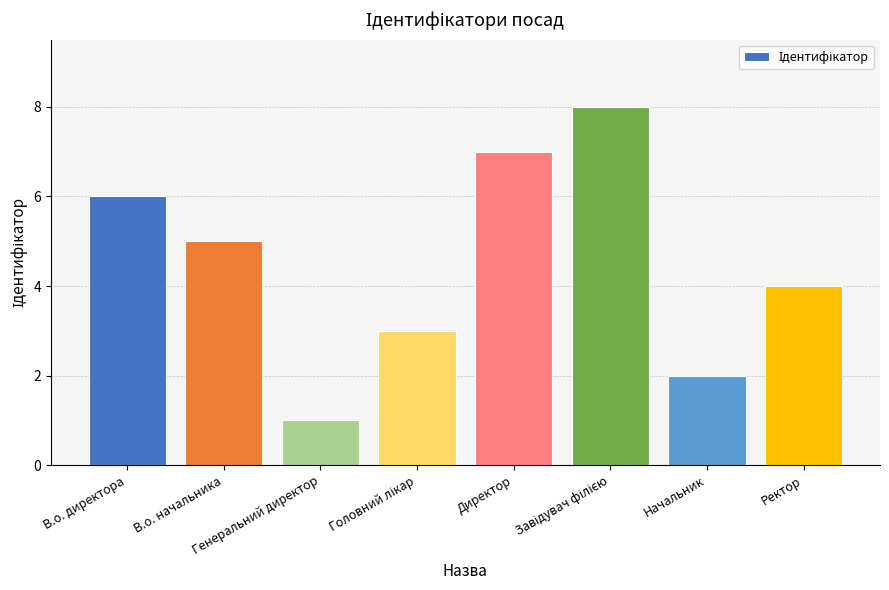

What is the difference between the second highest and minimum values?

6